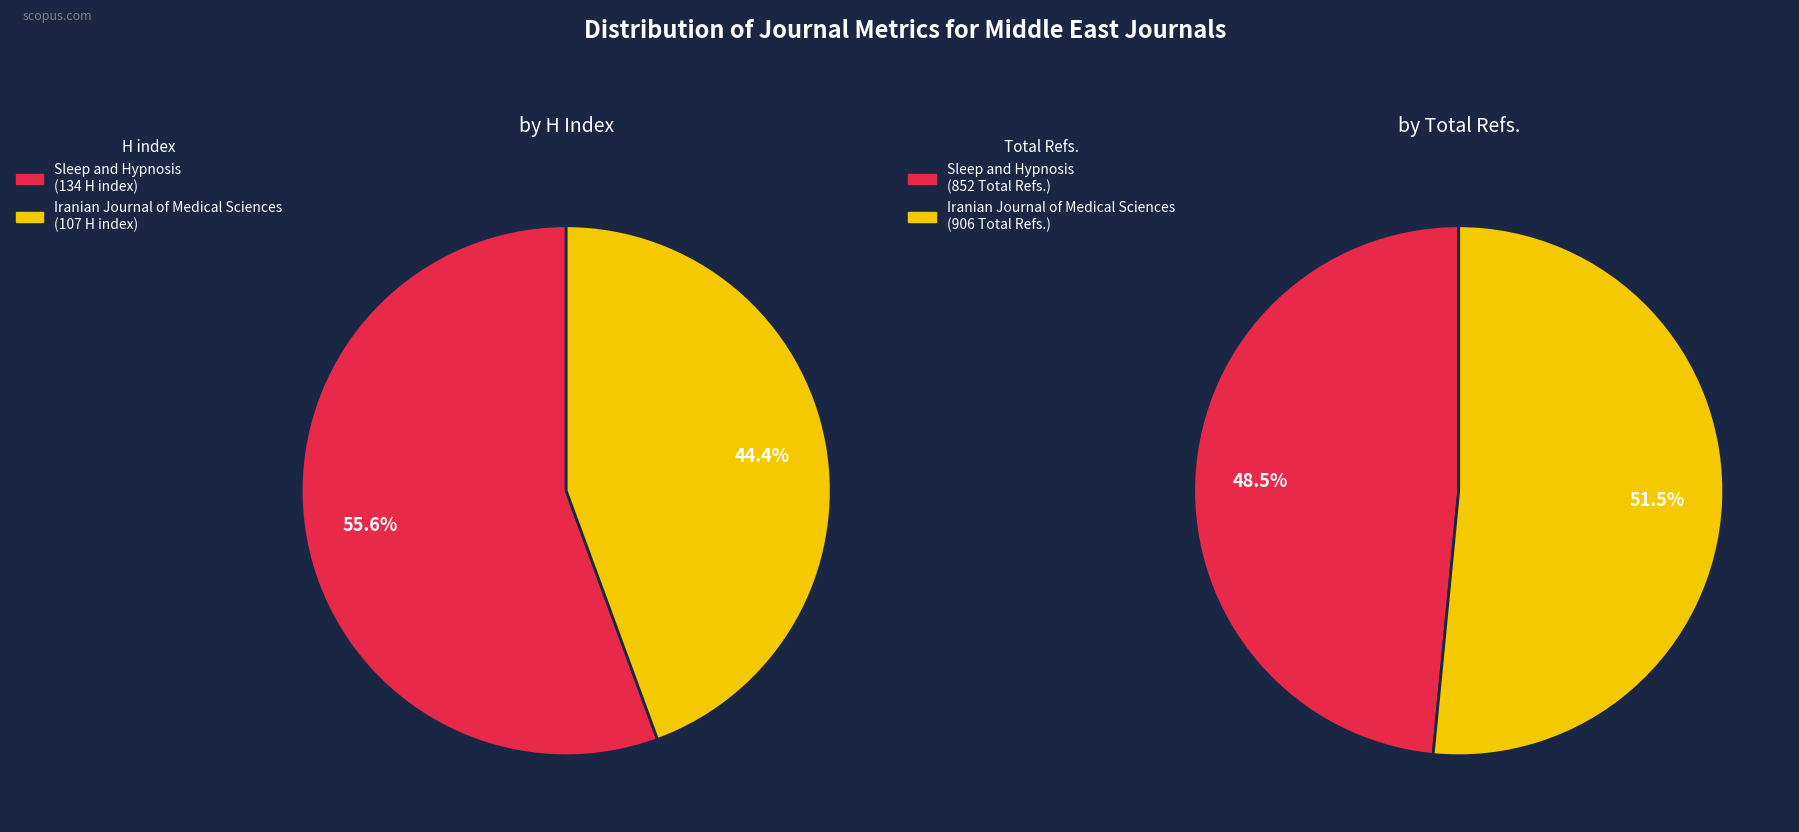

Between Sleep and Hypnosis and Iranian Journal of Medical Sciences, which series saw the biggest shift?

Total Refs.